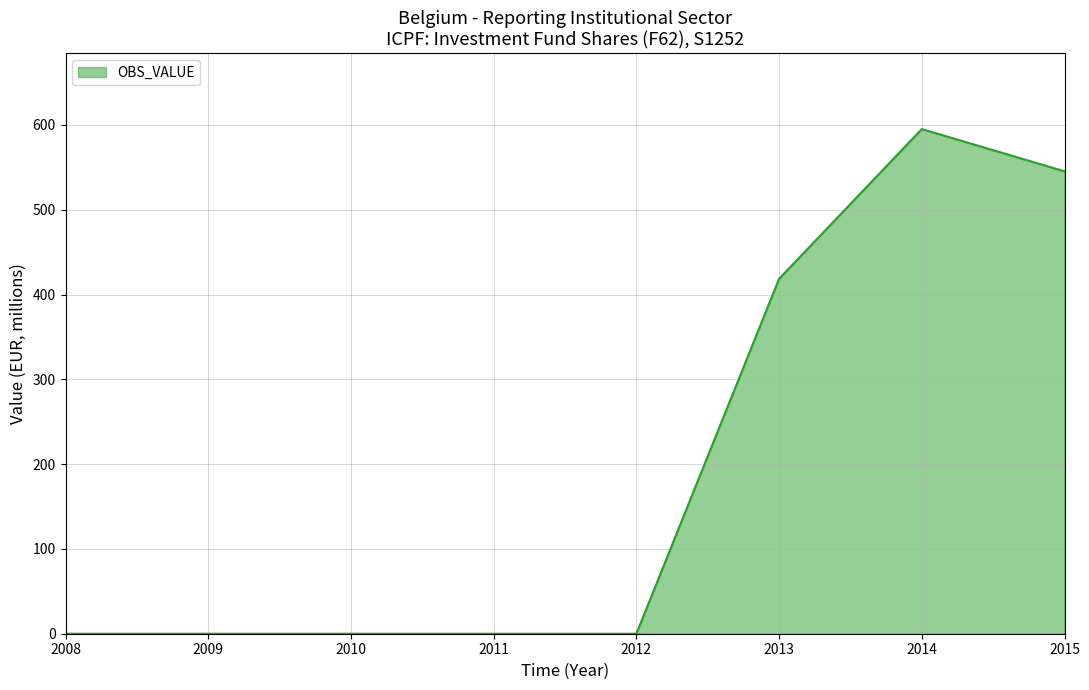

Where is the data nearest to the value 297?

2013